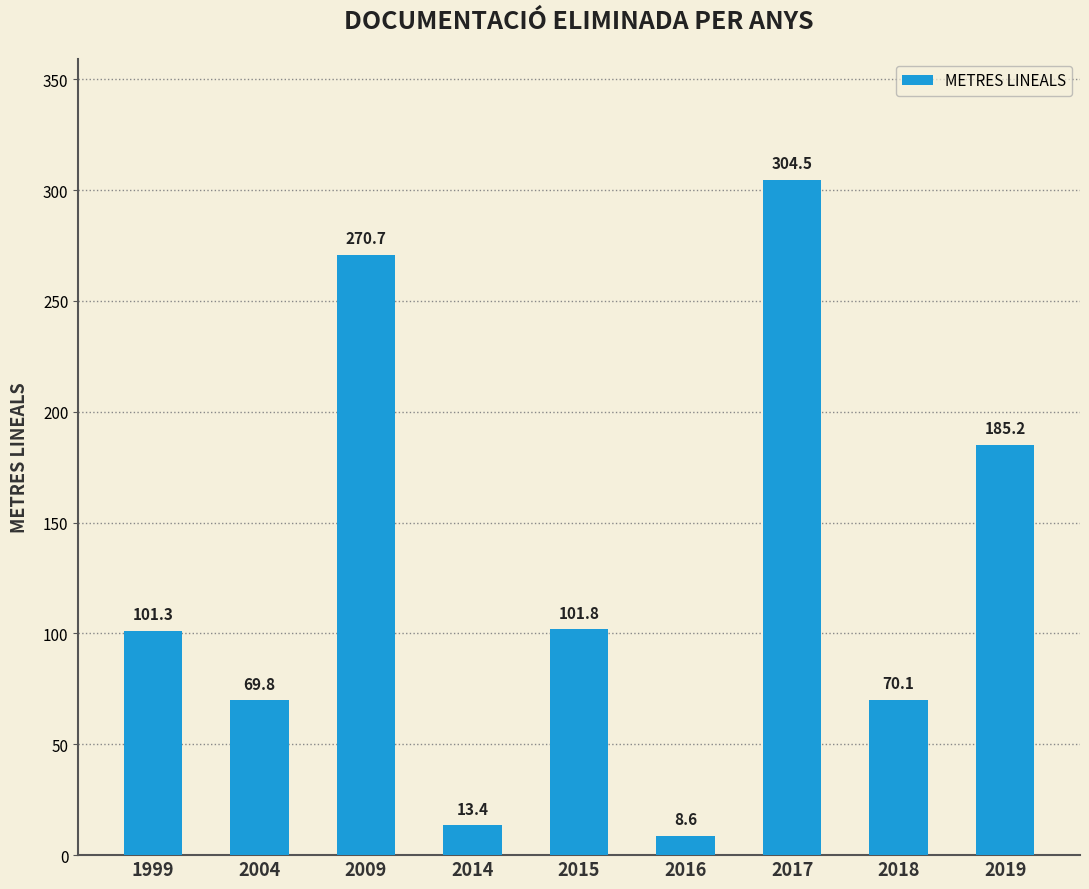

At which label does the data first exceed 101?

1999